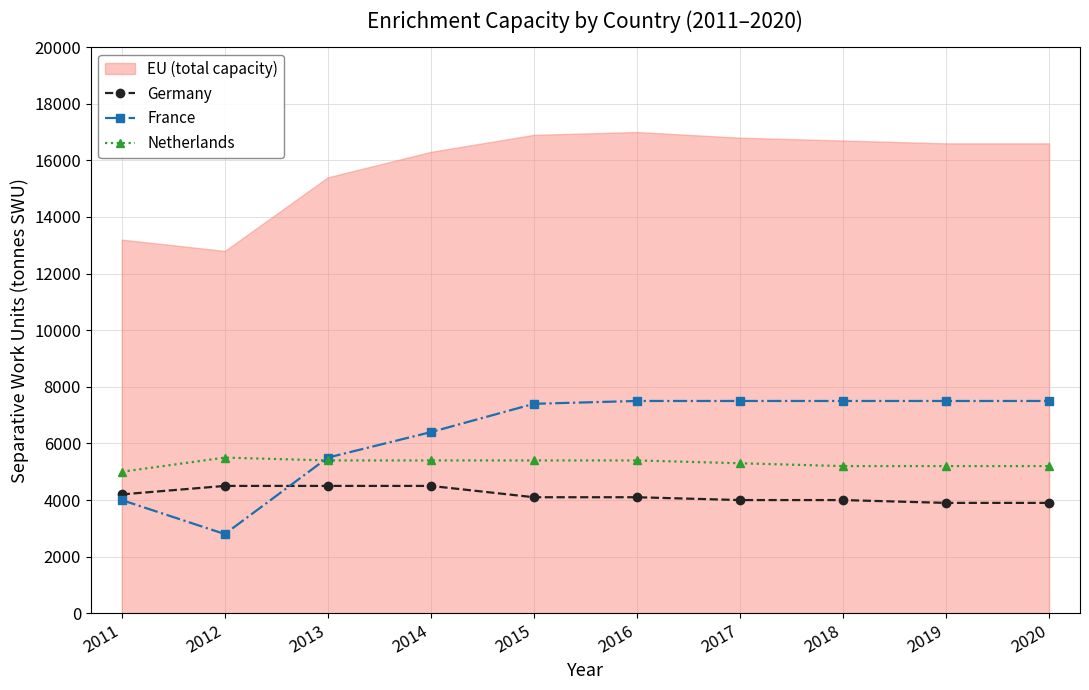

How many values in the Germany series are below 4100?

4